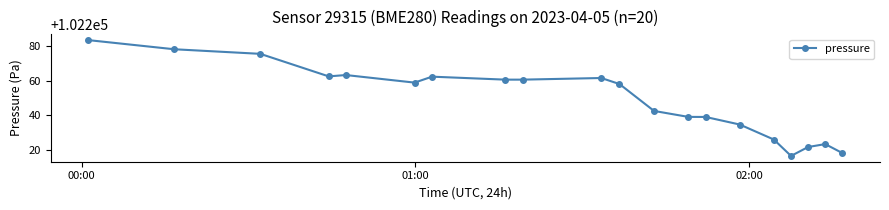

What is the average value?

102249.2